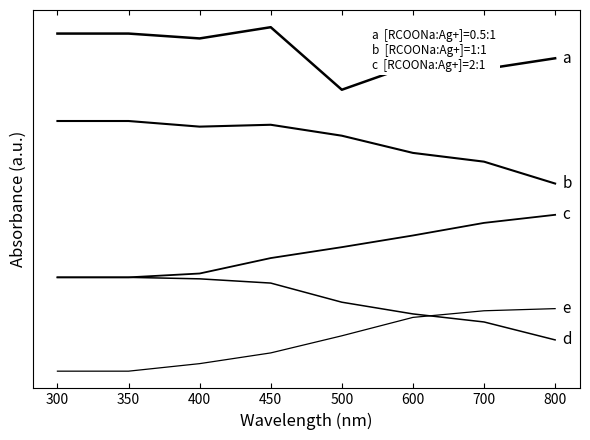

Is this an area chart (filled region under the line)?

No